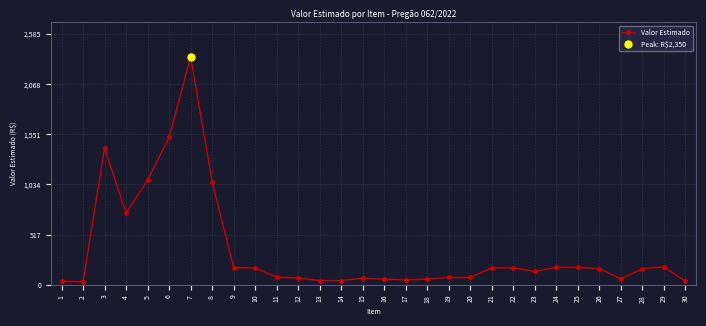

Reading left to right, what are all the values shown in this chart?

36.9	32.8	1407.7	740.0	1078.0	1518.1	2350.0	1061.7	178.6	174.2	78.6	70.6	43.9	43.9	68.2	59.0	50.5	59.0	75.8	75.8	175.0	175.0	137.8	181.0	179.8	167.2	62.5	165.0	185.9	36.9